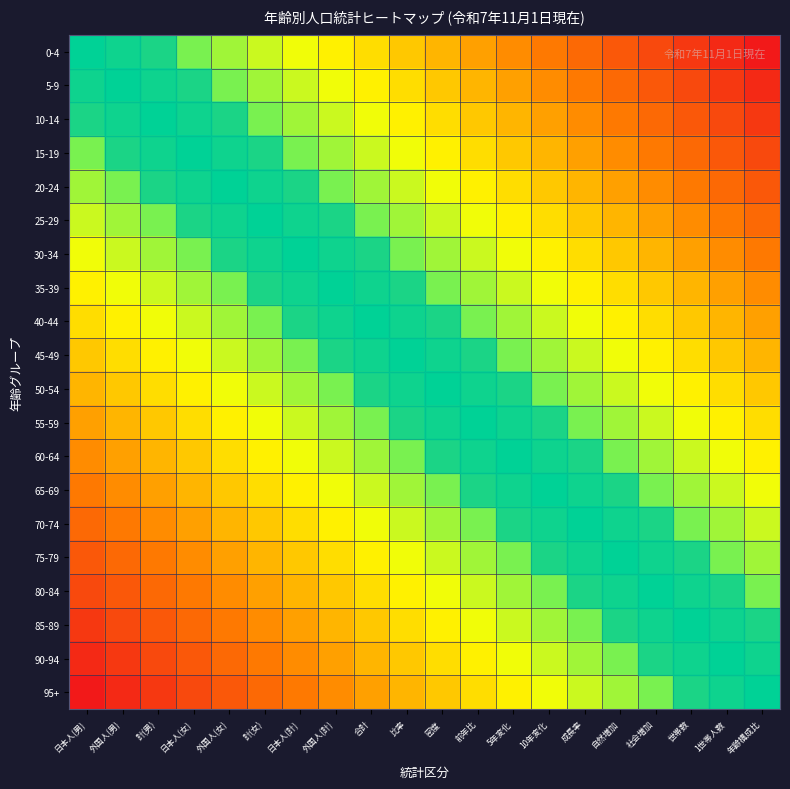

Between 社会増加 and 前年比, which is larger?

前年比